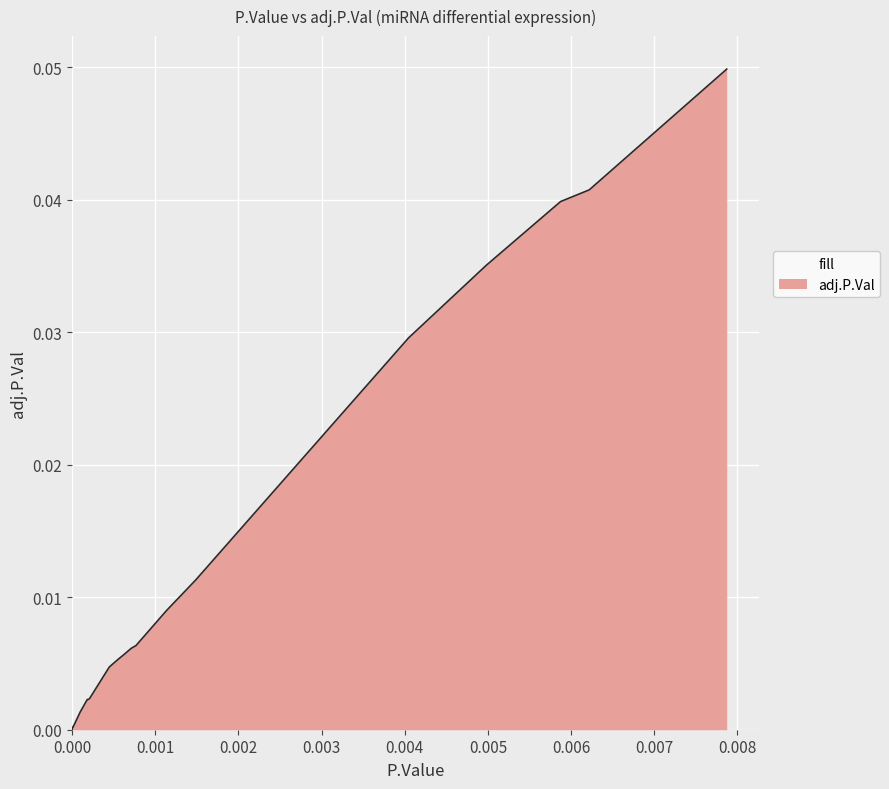

Is this an area chart (filled region under the line)?

Yes